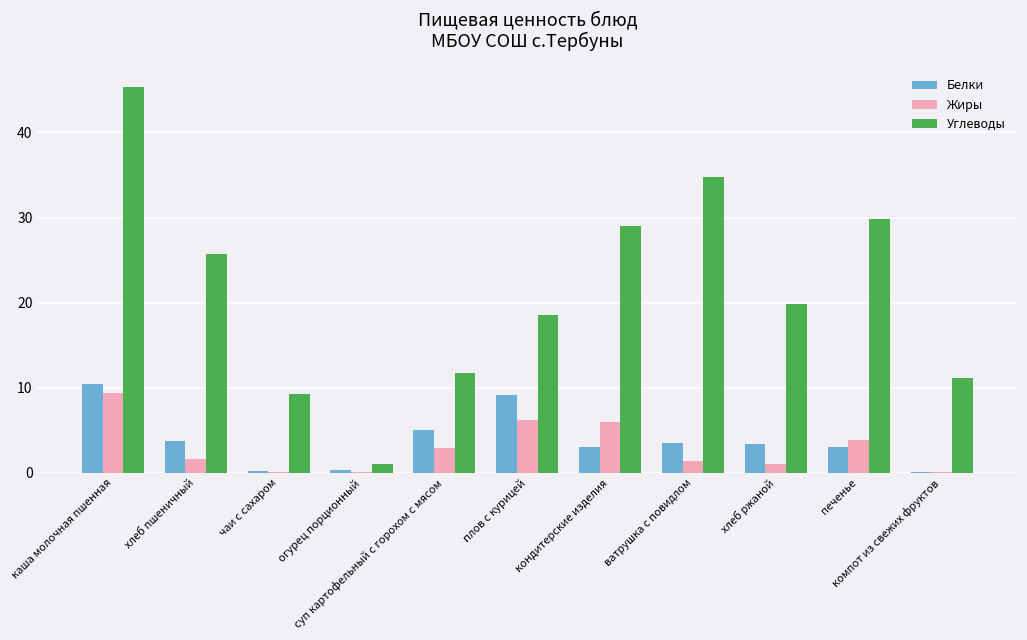

At which category is the sum across all series the highest?

каша молочная пшенная